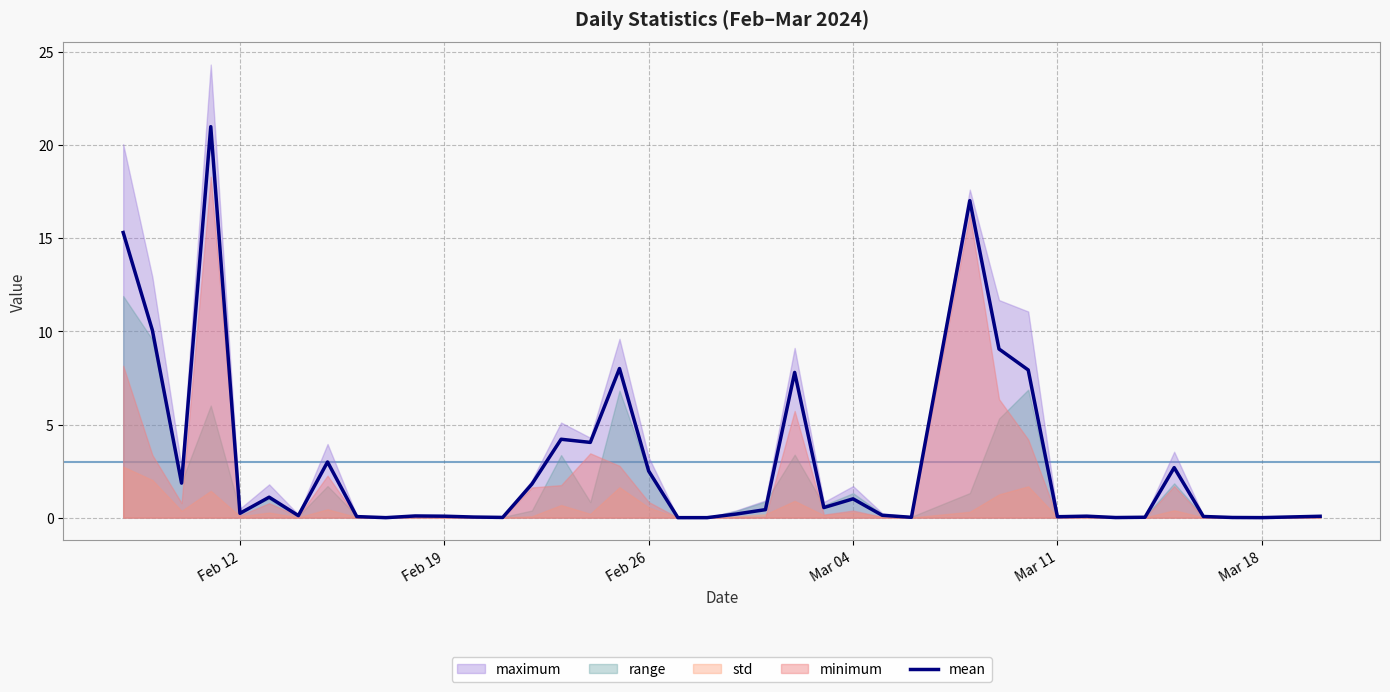

Is it true that mean equals 0.0 at Mar 18?

True